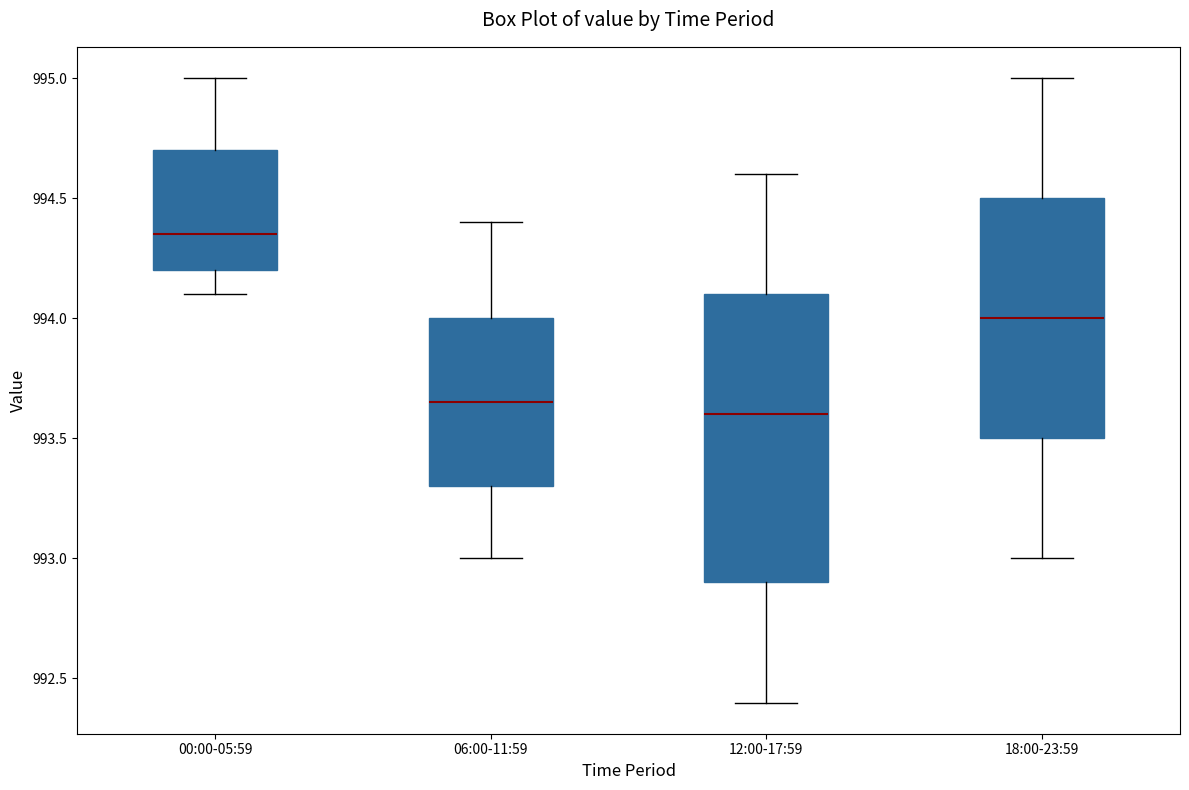

Comparing the boxes themselves (not the whiskers), which one is the tallest?

12:00-17:59